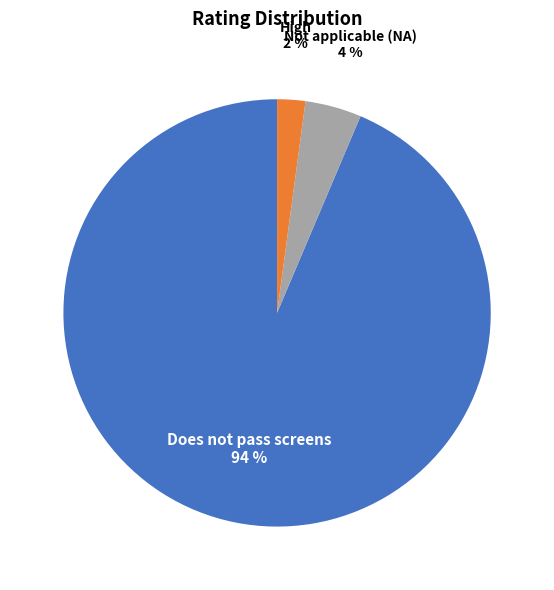

Is there any slice that represents more than half of the pie?

Yes